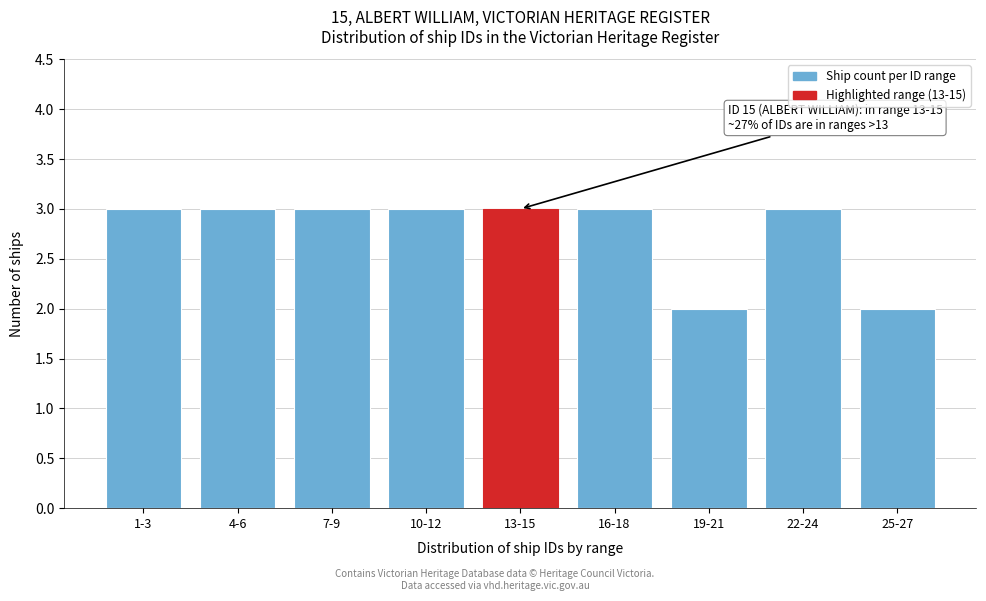

Reading left to right, what are all the values shown in this chart?

3	3	3	3	3	3	2	3	2